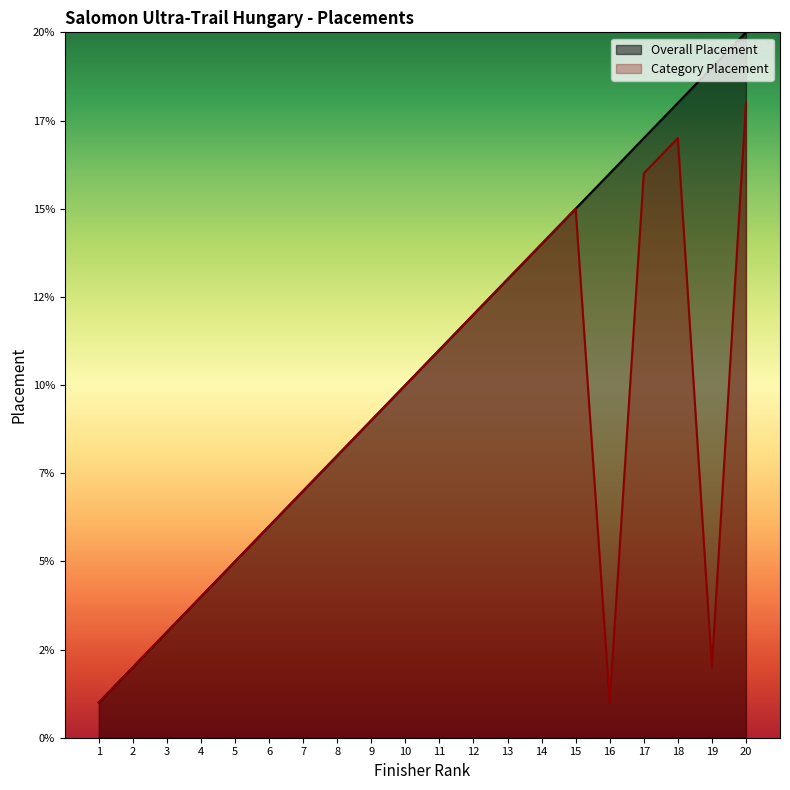

The value of Category Placement at 18 is 10. True or false?

False